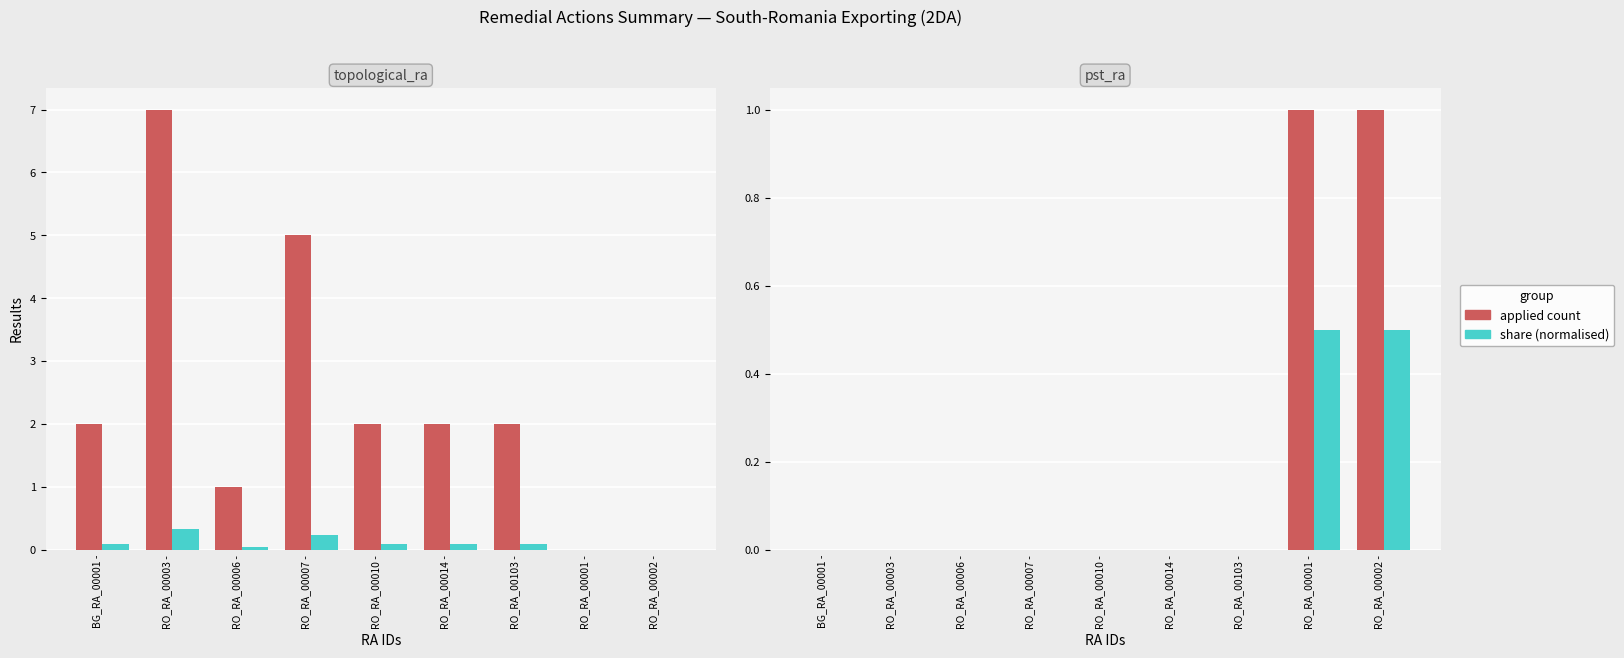

How many bars are there in total?

18